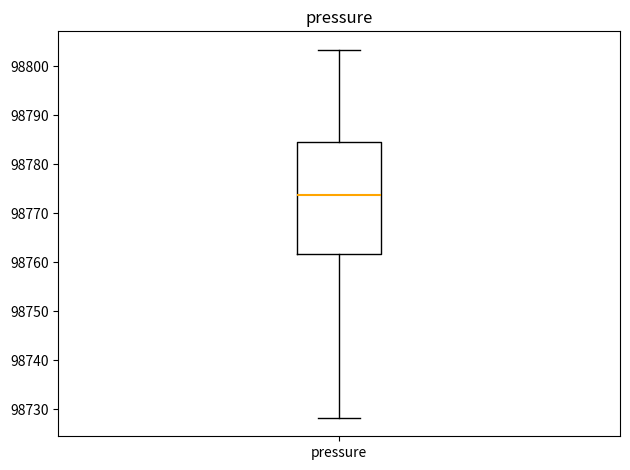

Transcribe this box plot: give where the median line is, the range the box spans, and where the two whiskers end, as read against the y-axis. The values are not printed on the chart, so give them approximately, as read against the axis.

median 98774, box 98762 to 98785, whiskers 98728 to 98803